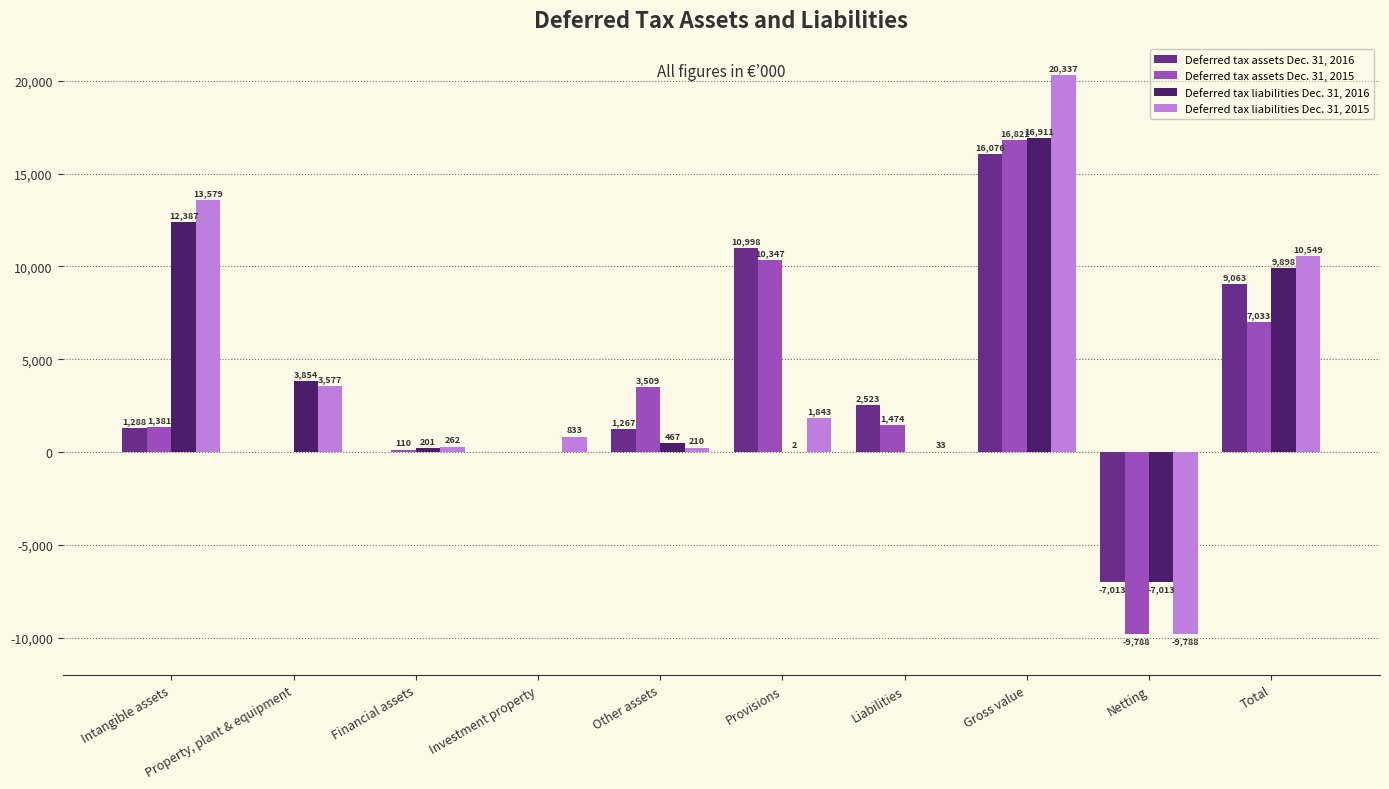

Which label corresponds to the largest value in the chart?

Gross value